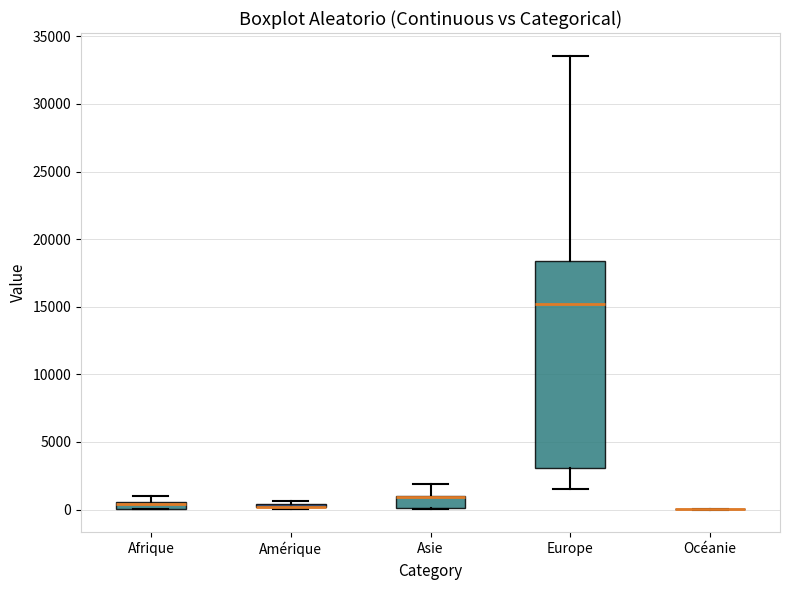

Which box is the tallest, from its lower edge to its upper edge?

Europe